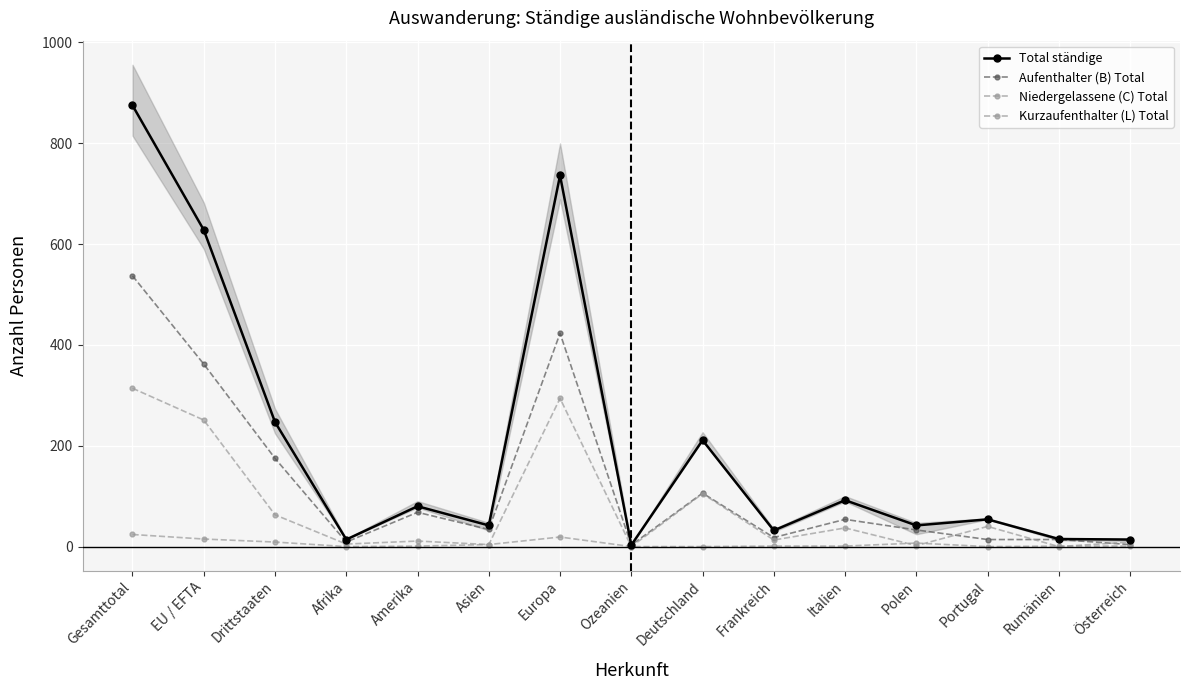

Count the number of data series in this chart.

4